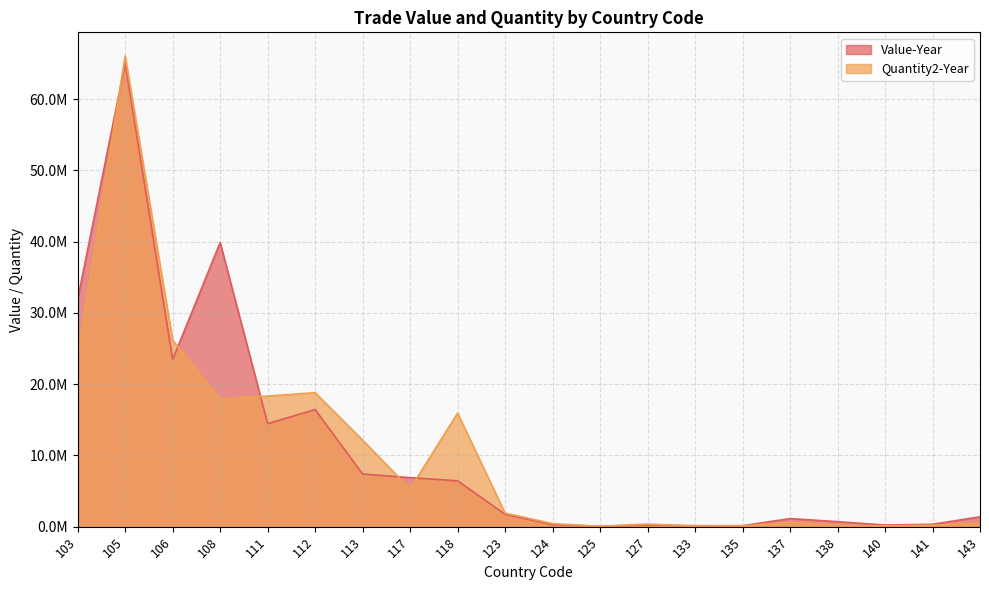

What is the value of the Quantity2-Year point at the 19th from the left?

206962